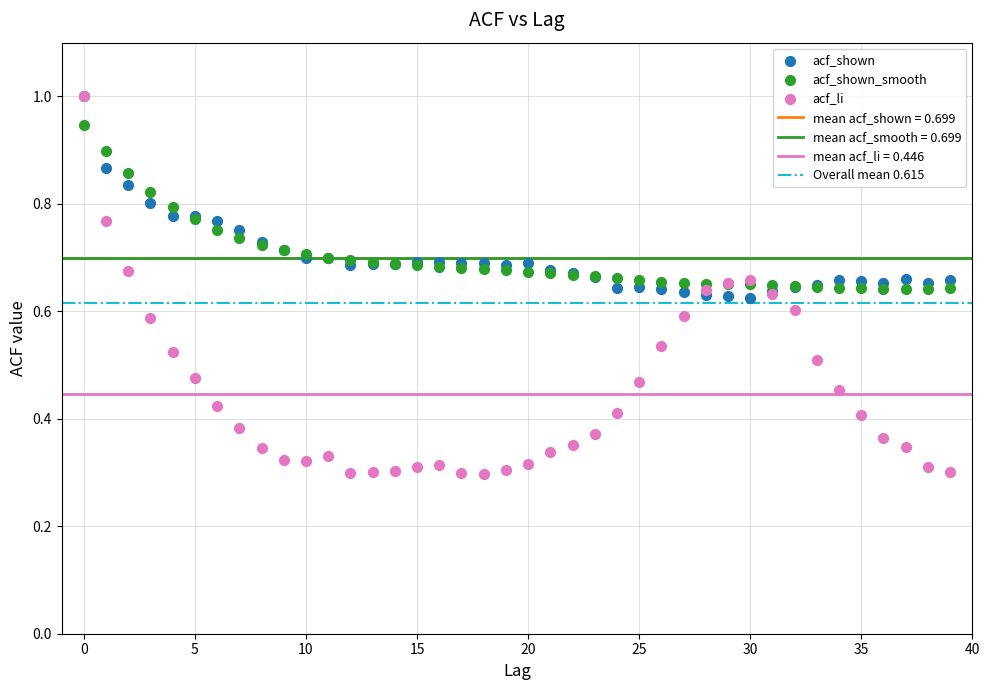

Which series has the widest spread of Y values?

acf_li